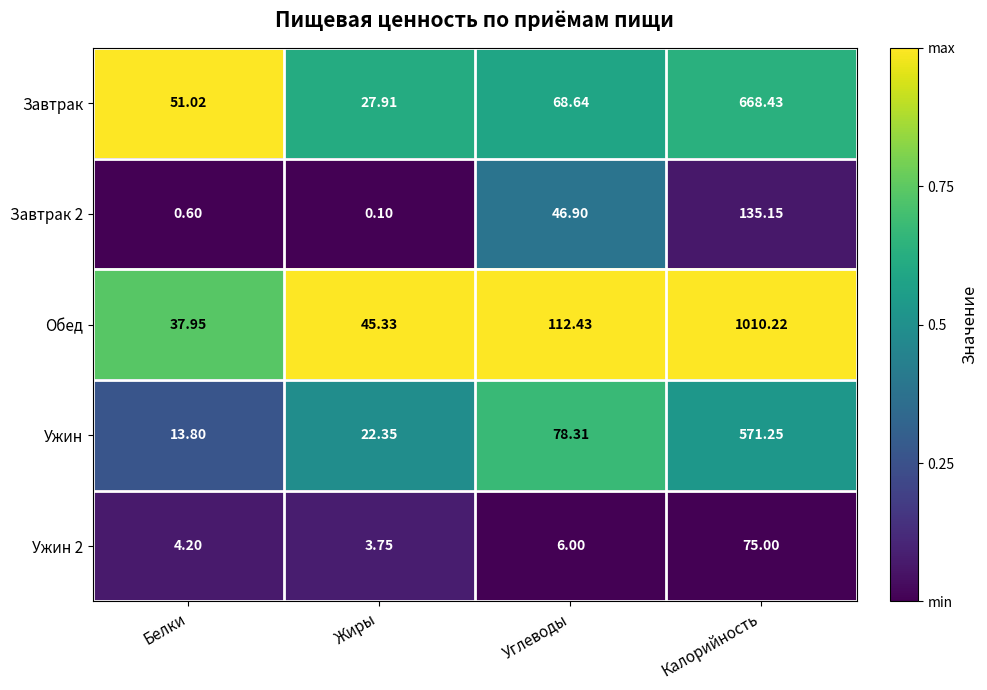

At which label does Ужин first exceed 78?

Углеводы